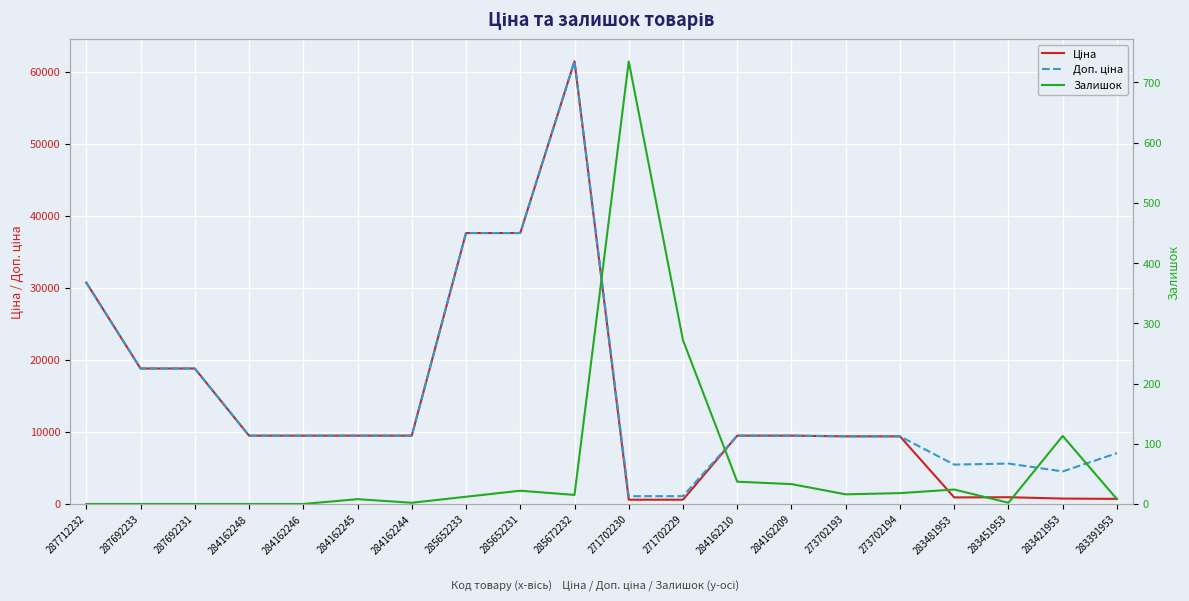

What is the label of the 20th point from the right?

287712232